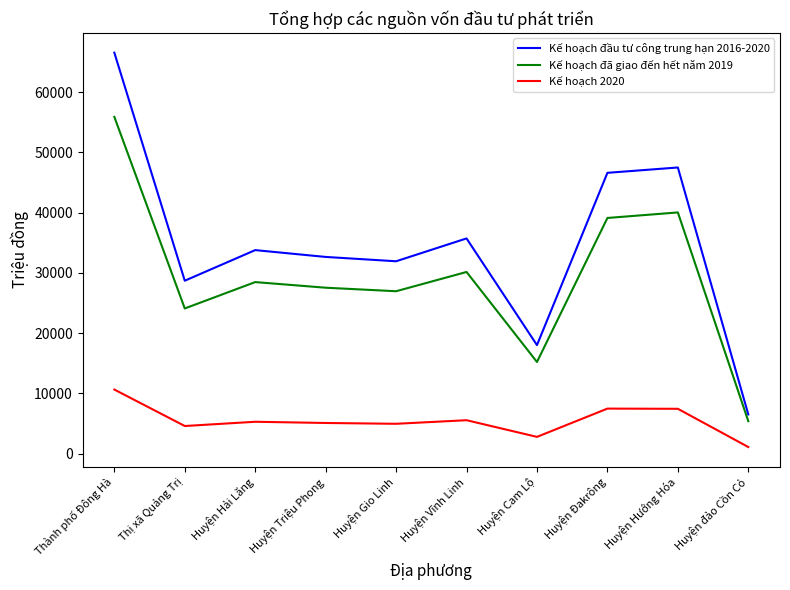

True or false: Kế hoạch đã giao đến hết năm 2019 has a value of 9389.2 at Huyện Hải Lăng.

False